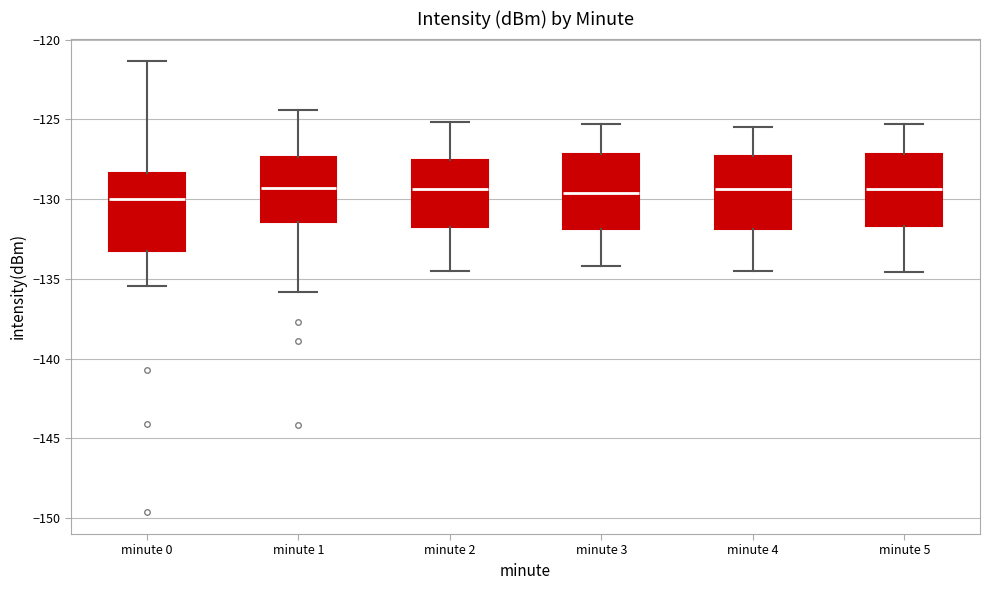

Where is the lower edge of the box for minute 2 on the y-axis? The values are not printed on the chart, so give them approximately, as read against the axis.

-131.5